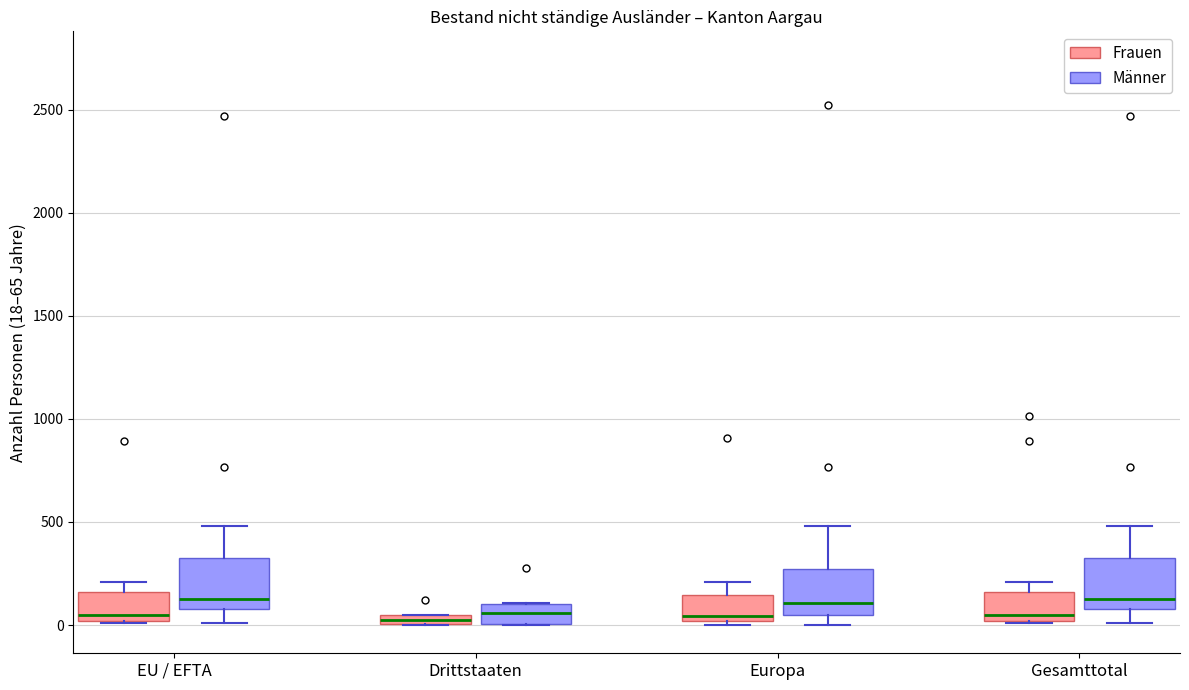

Where does the median line of the box for Drittstaaten (Männer) sit on the y-axis? The values are not printed on the chart, so give them approximately, as read against the axis.

50